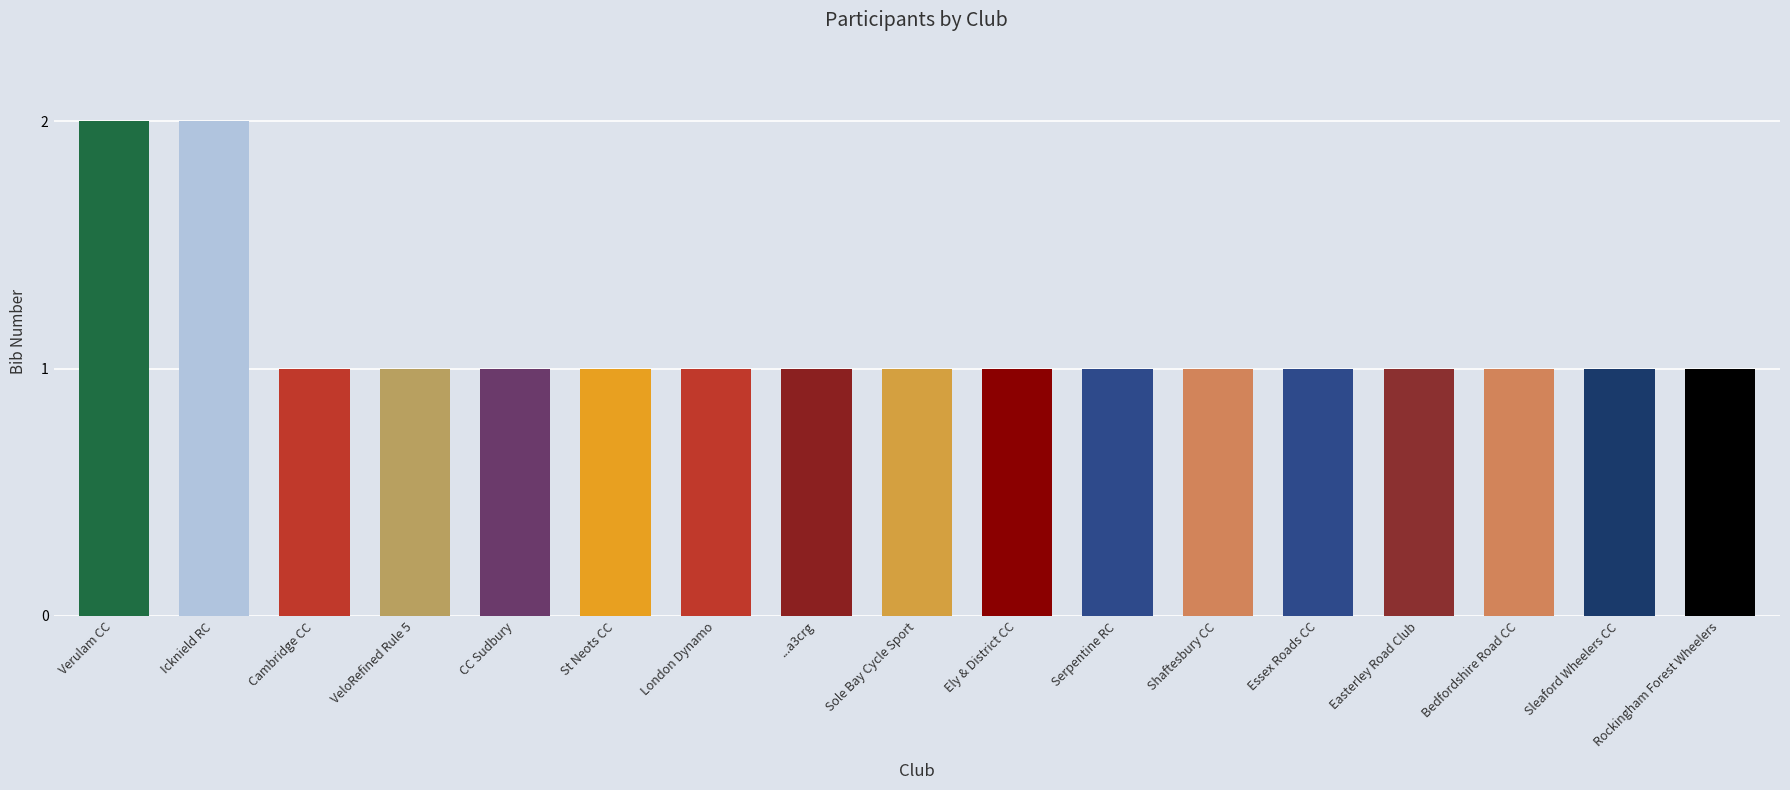

What position from the right is Sleaford Wheelers CC?

2